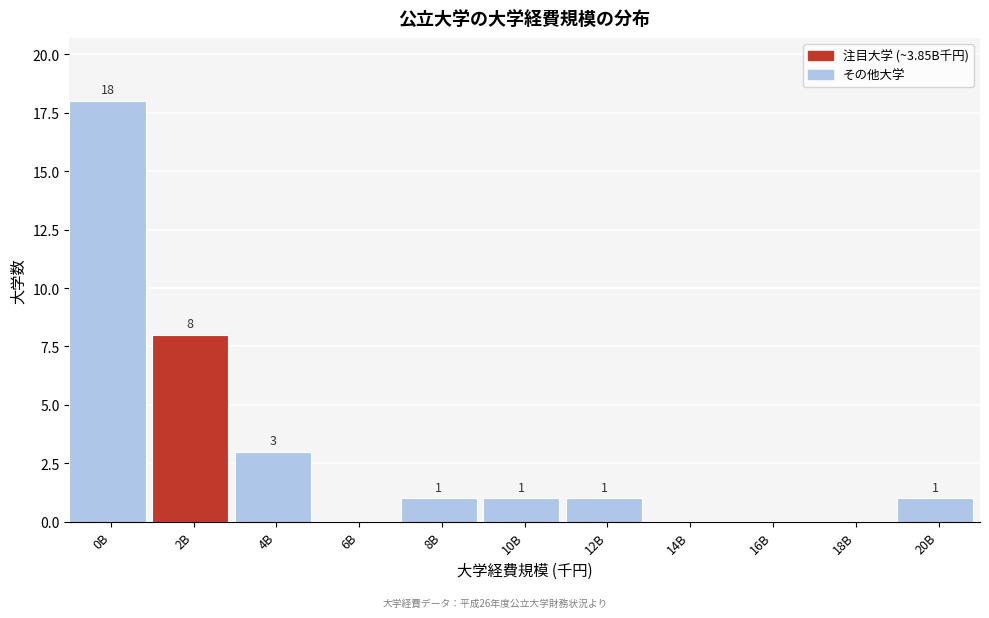

Reading left to right, extract all data points from this chart.

0B=18	2B=8	4B=3	6B=0	8B=1	10B=1	12B=1	14B=0	16B=0	18B=0	20B=1